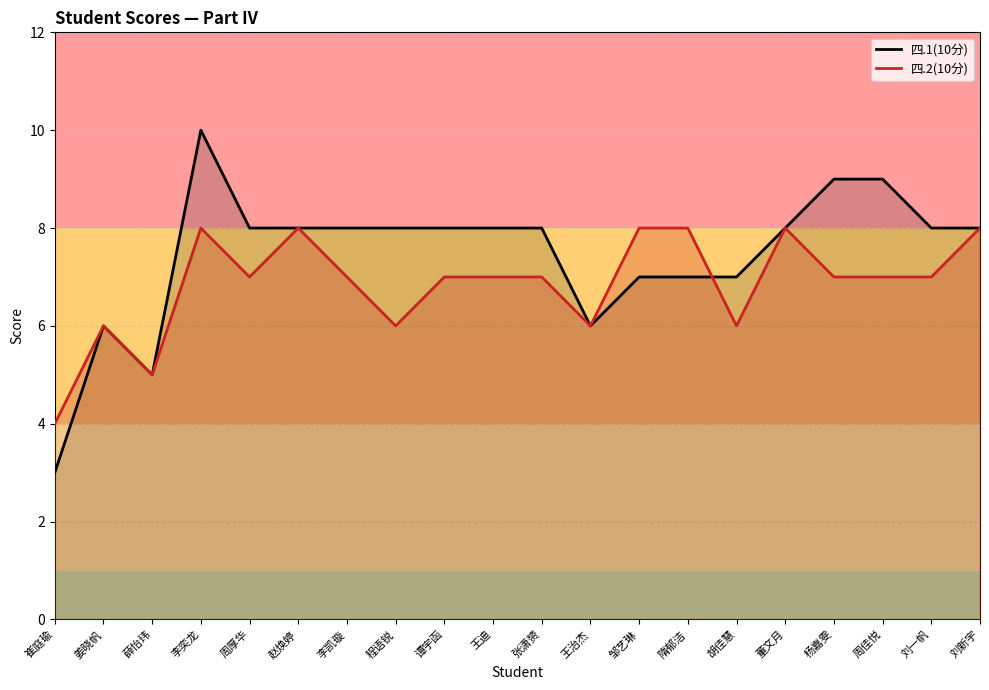

How many lines are shown in the chart?

2